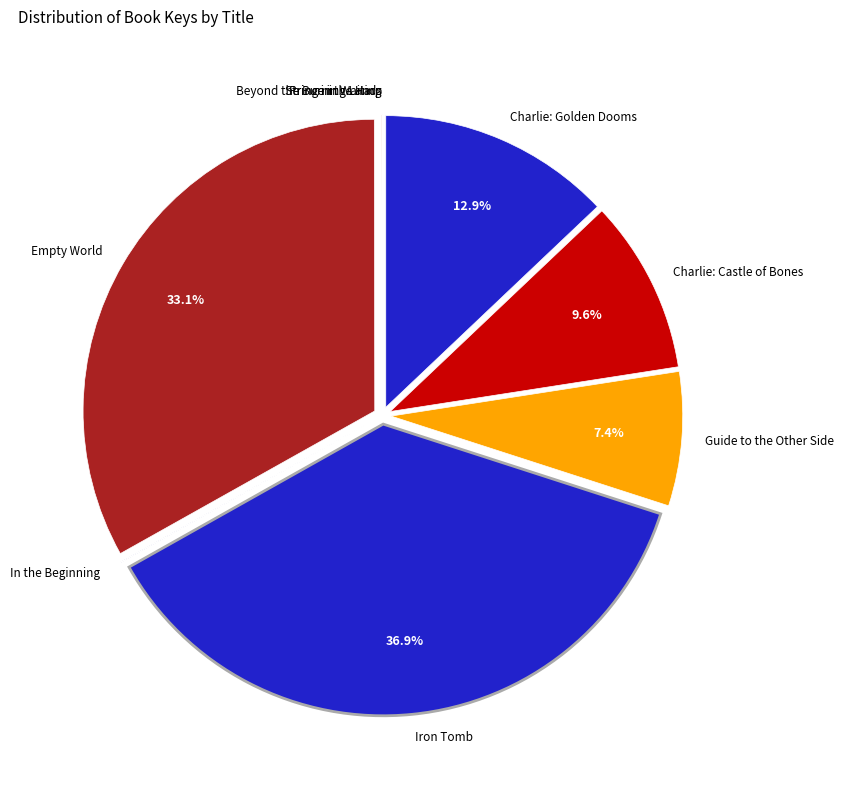

What portion of the pie excludes Charlie: Castle of Bones?

90.4%